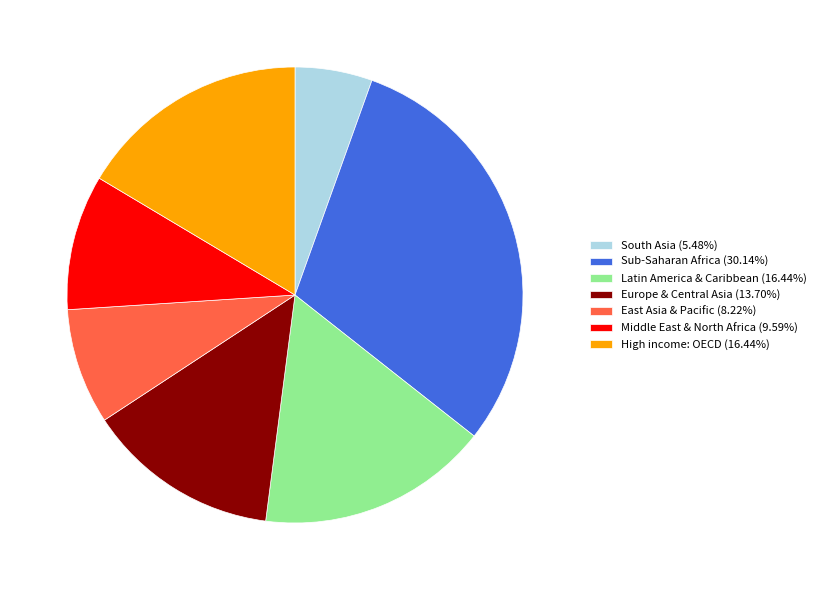

True or false: Sub-Saharan Africa accounts for 21% of the total.

False